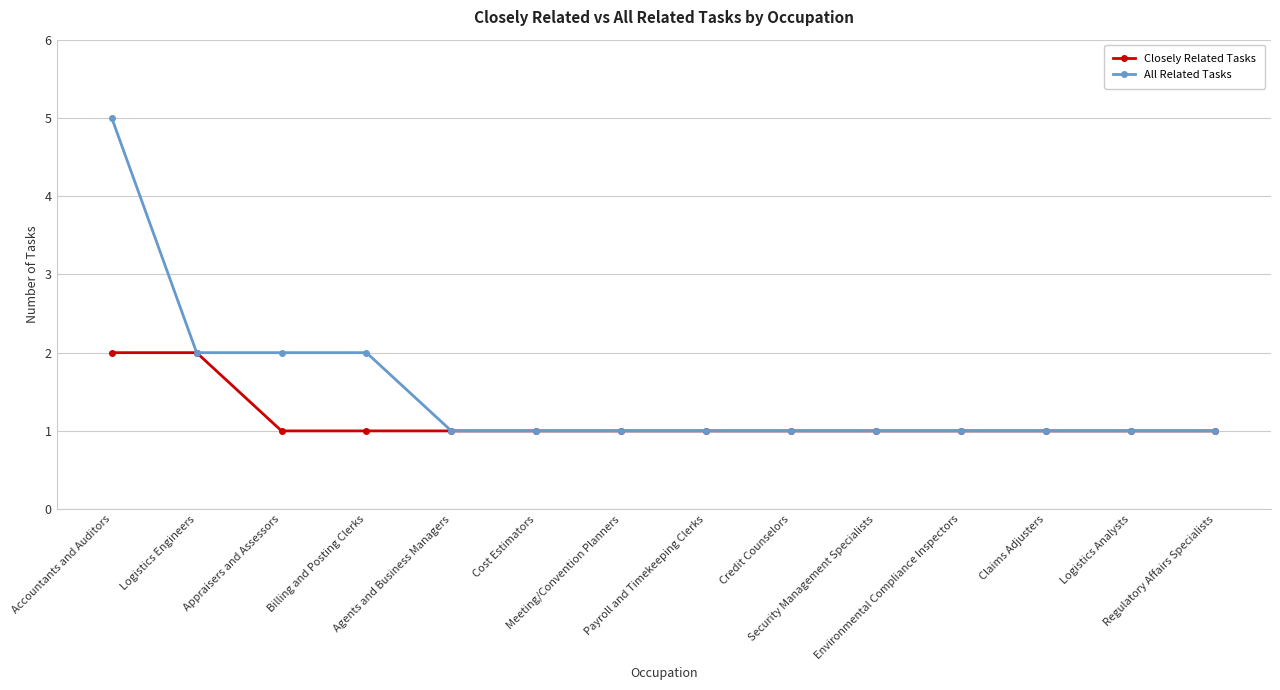

Rank the series by their maximum value, from highest to lowest.

All Related Tasks, Closely Related Tasks